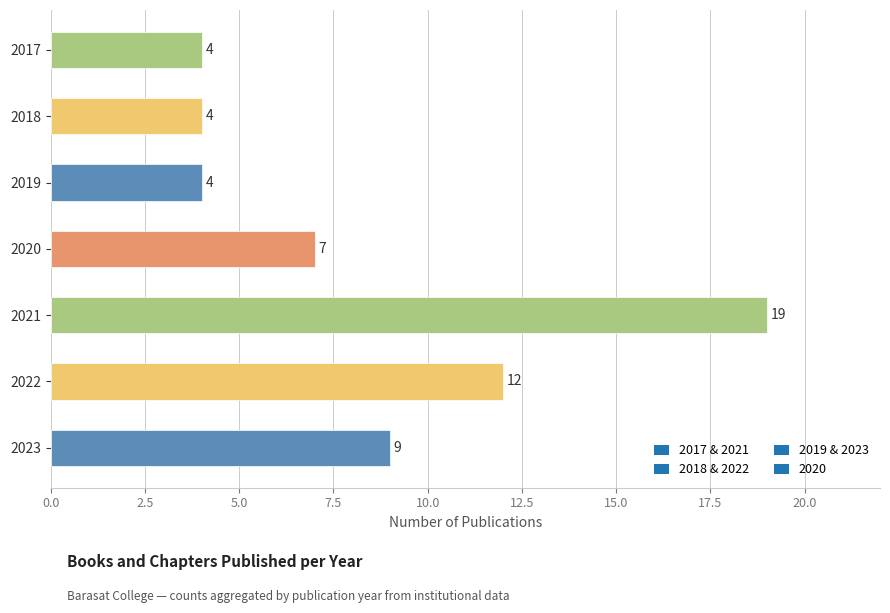

What is the sum of all values?

59